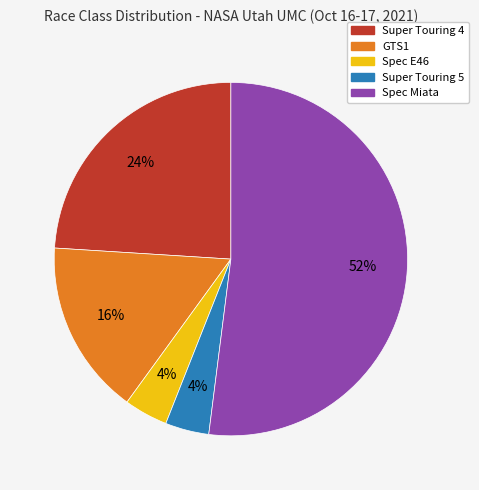

How many segments does this pie chart have?

5